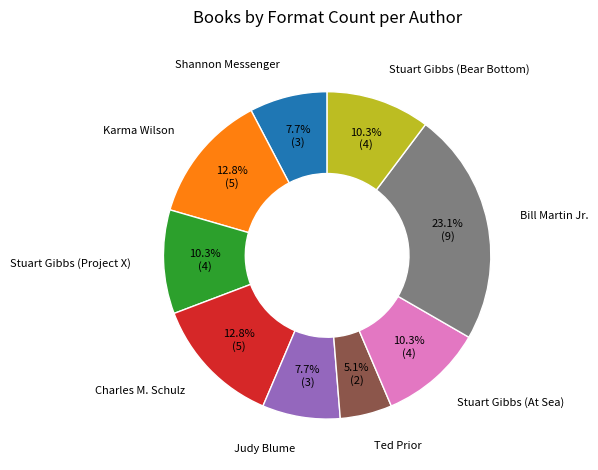

How many slices are in this pie chart?

9